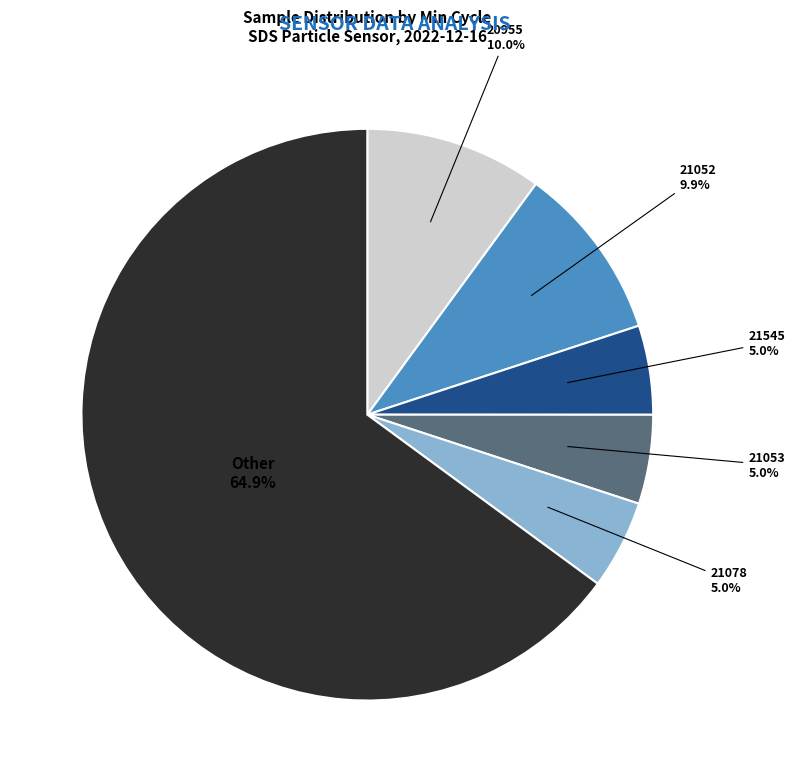

How many segments does this pie chart have?

6